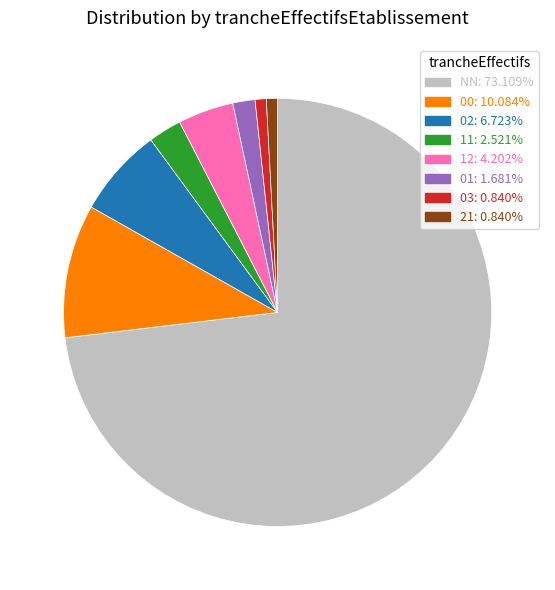

What is the ratio of the value at 11 to the value at 12?

0.6